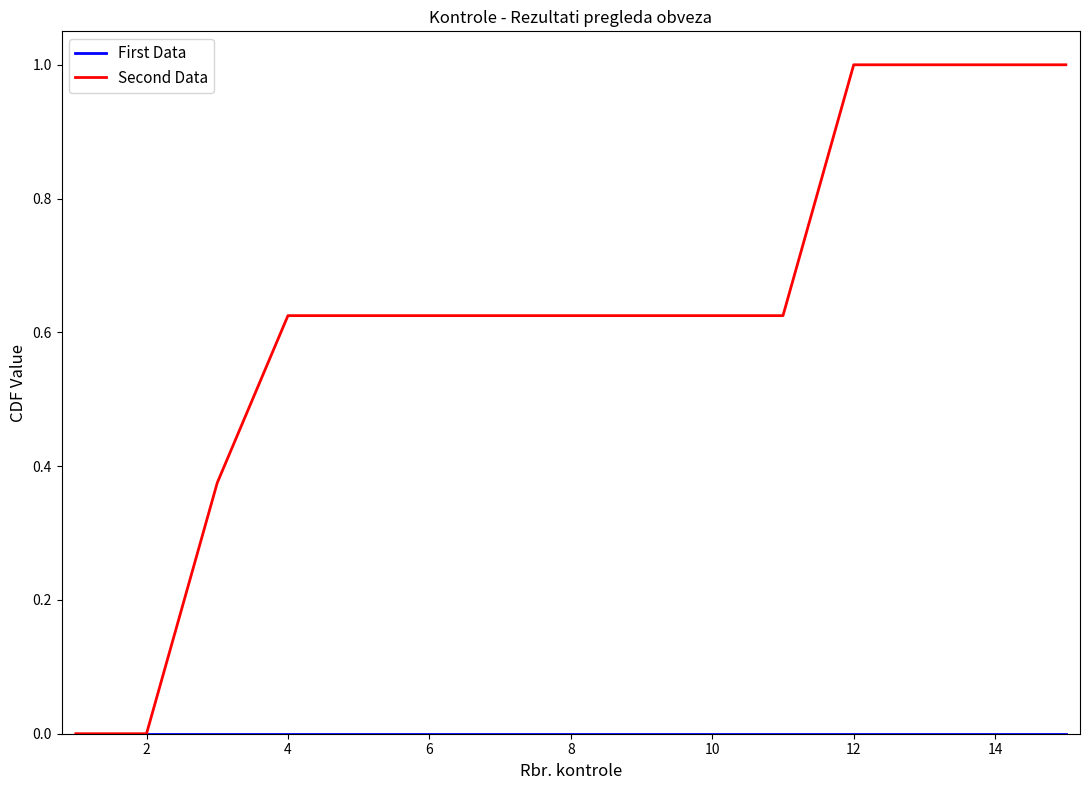

What is the maximum value shown in the chart?

1.0